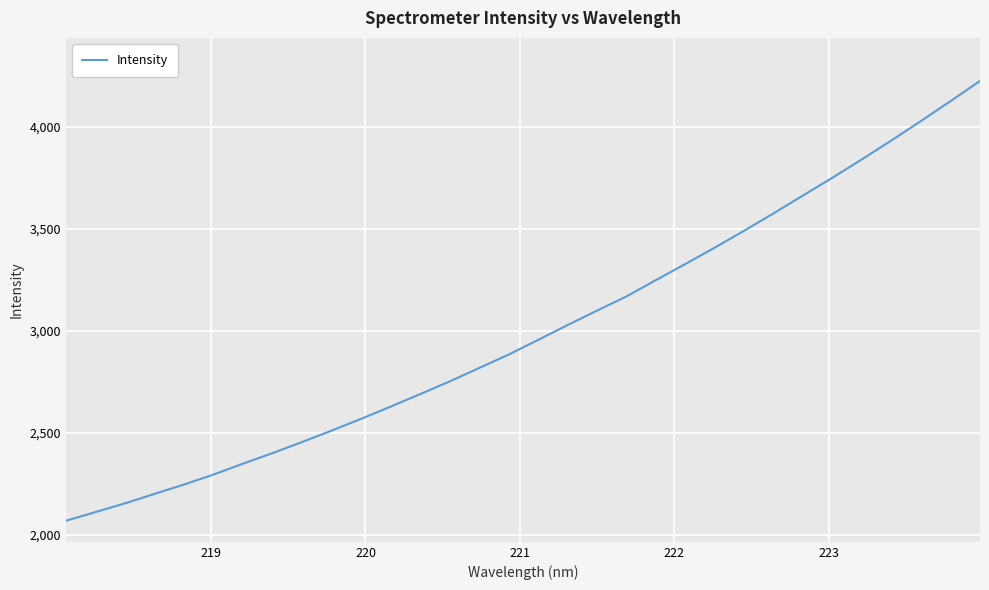

Count the number of values greater than 2955.

16